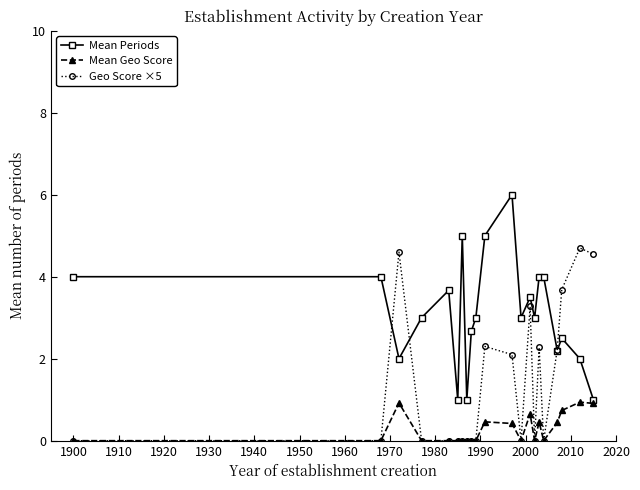

What are all the series names shown in the legend?

Mean Periods, Mean Geo Score, Geo Score ×5